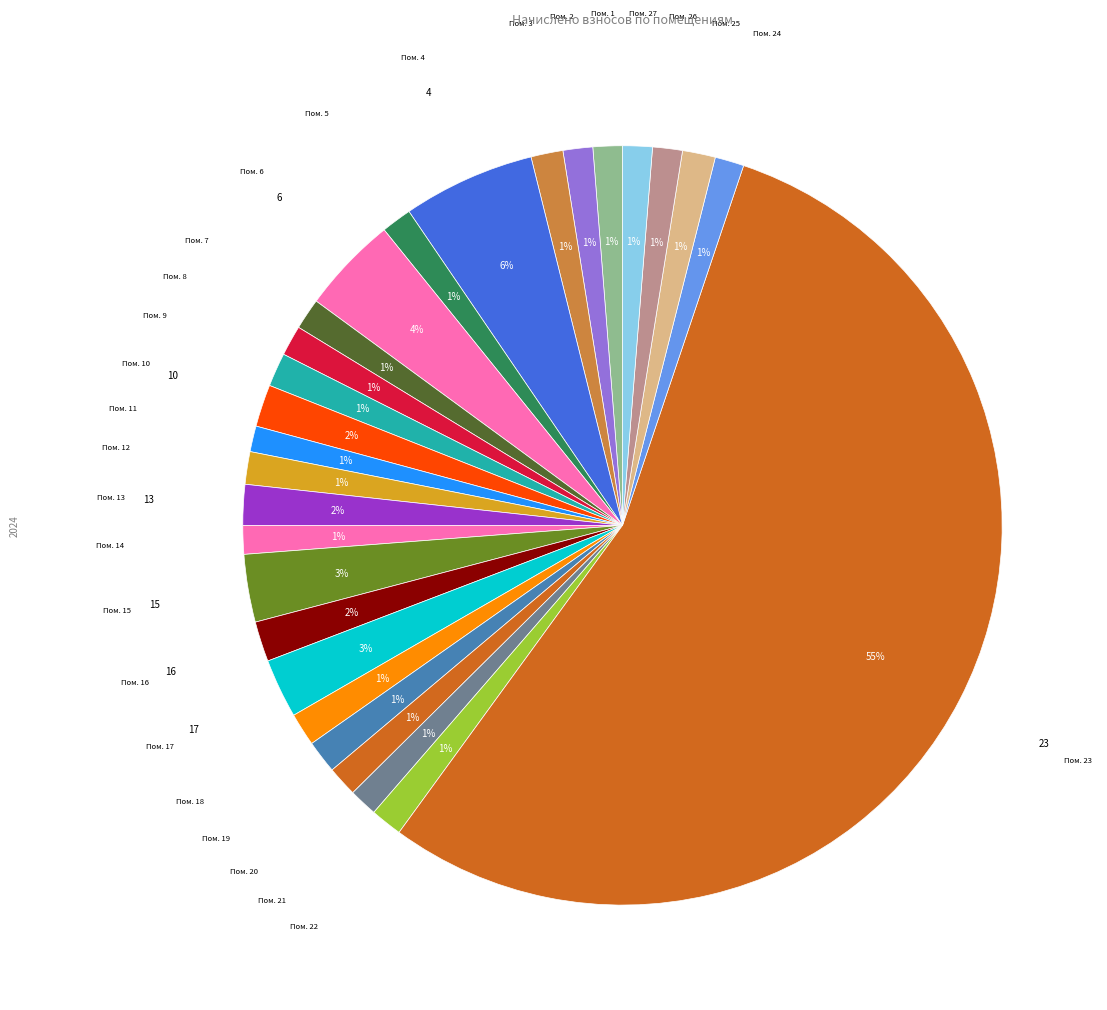

How many segments does this pie chart have?

27